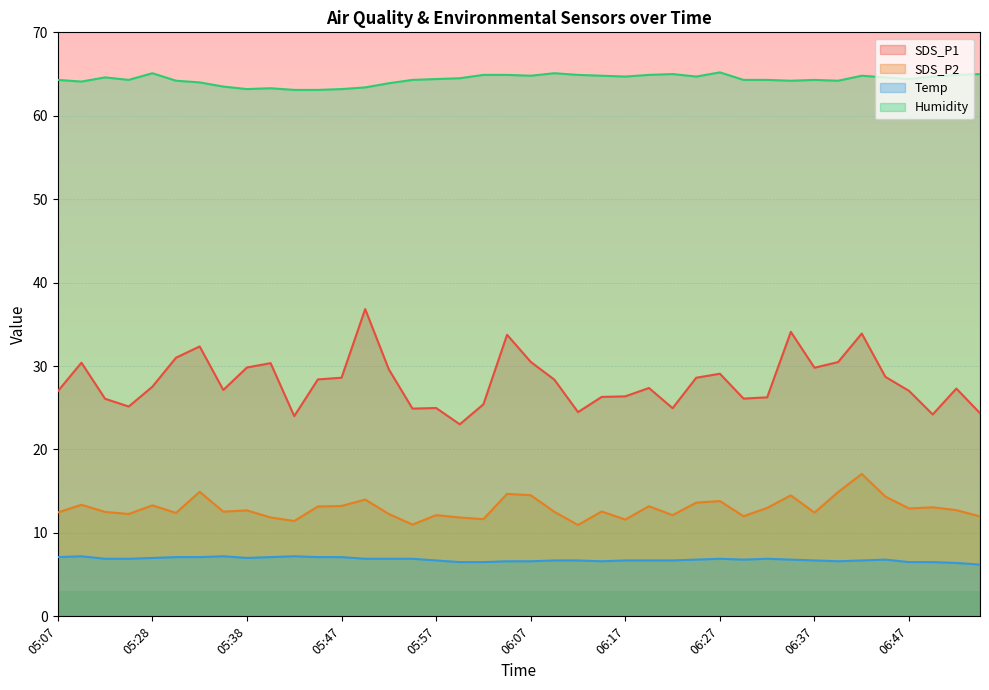

What is the difference between the maximum and minimum values in the SDS_P1 series?

13.8